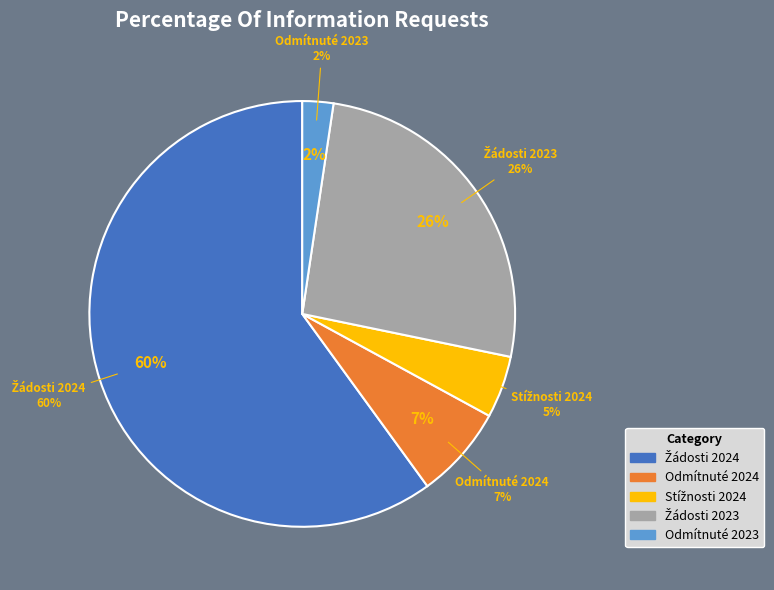

The Počet stížností podaných podle § 16a slice represents 20% of the pie. True or false?

False